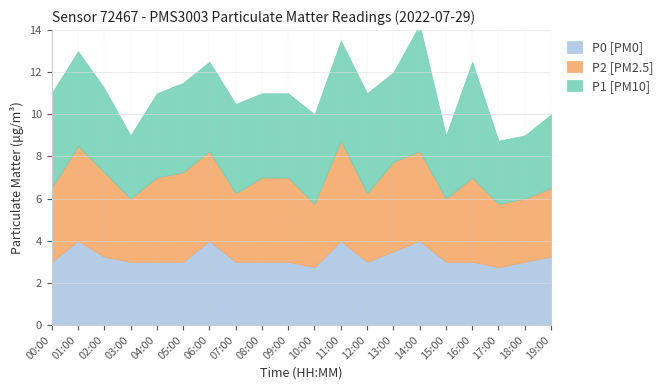

What value does the P0 series have at 06:00?

4.0